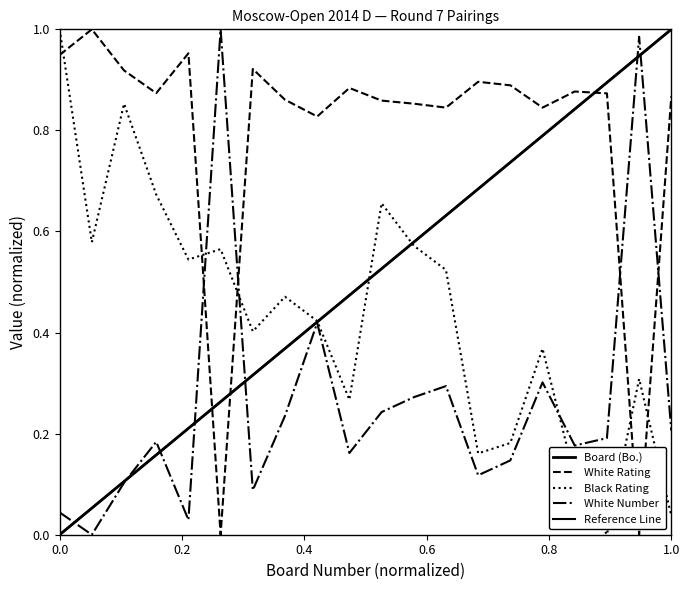

Rank the categories by White Number value from lowest to highest.

2, 5, 1, 7, 3, 14, 15, 10, 17, 4, 18, 20, 8, 11, 12, 13, 16, 9, 19, 6